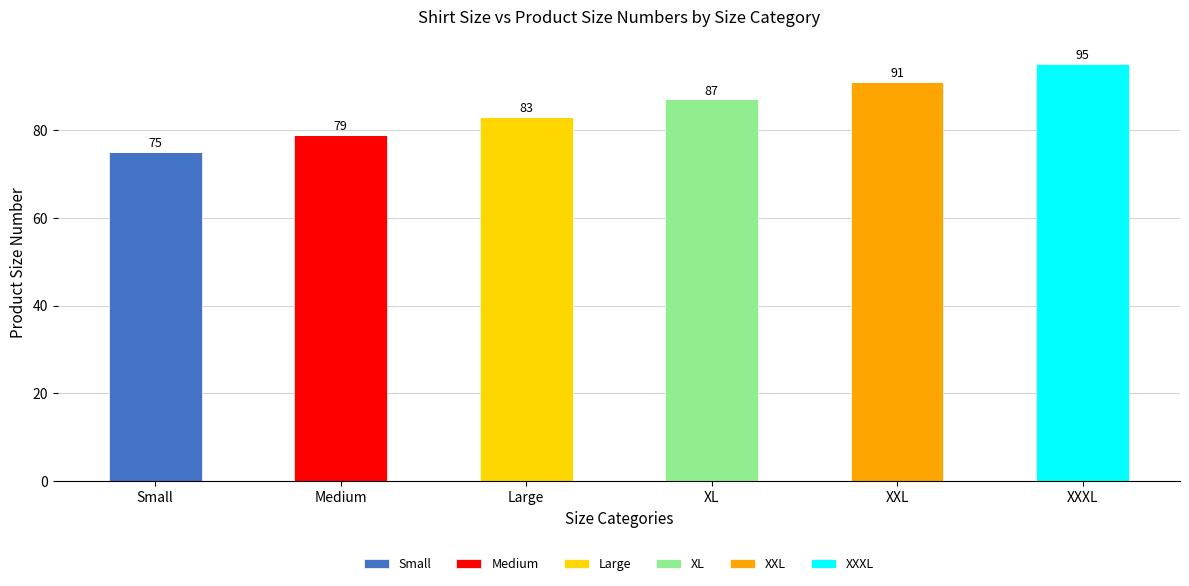

At which label does Small reach its peak?

Small